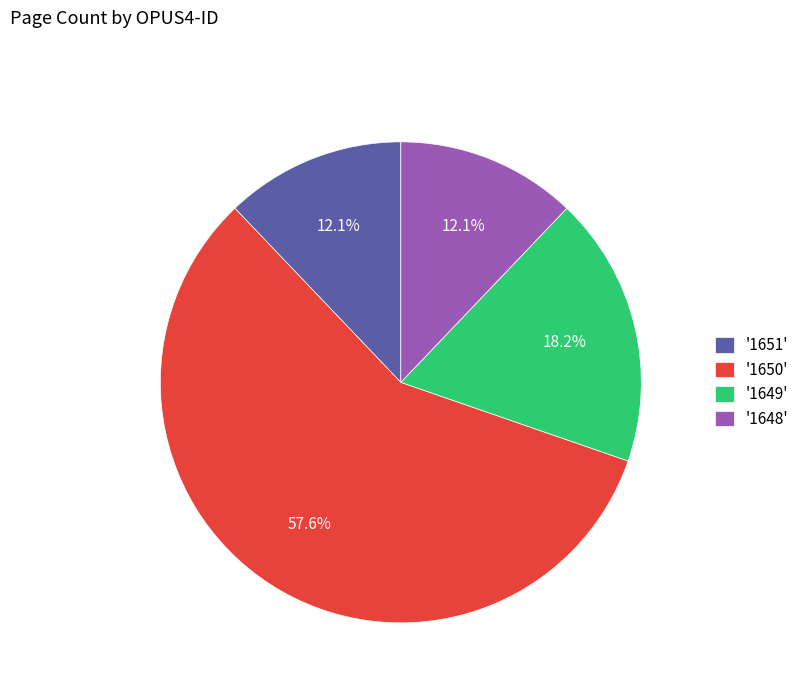

Is there a majority slice in this chart?

Yes